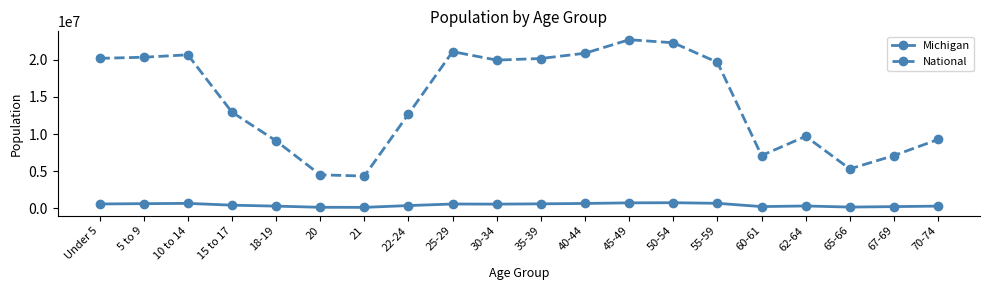

True or false: Michigan and National cross at least once.

False